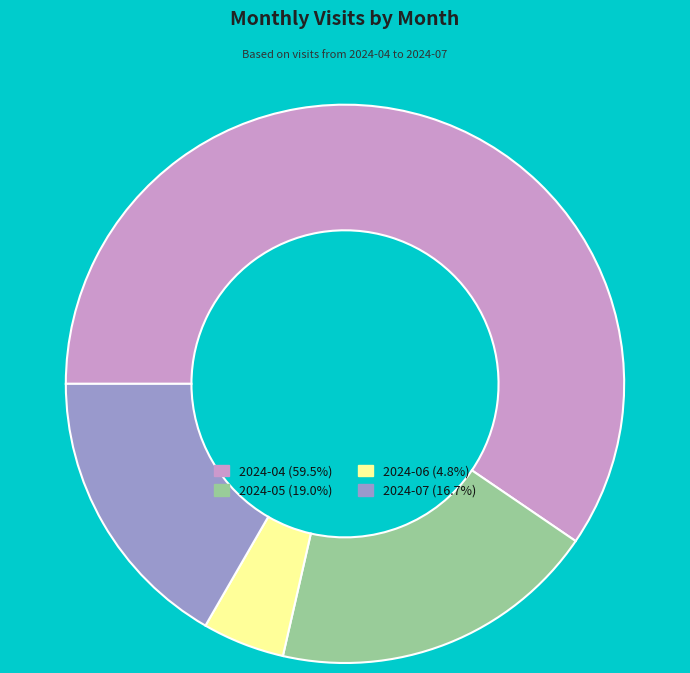

Approximately how many times larger is the value at 2024-05 compared to 2024-04?

0.3